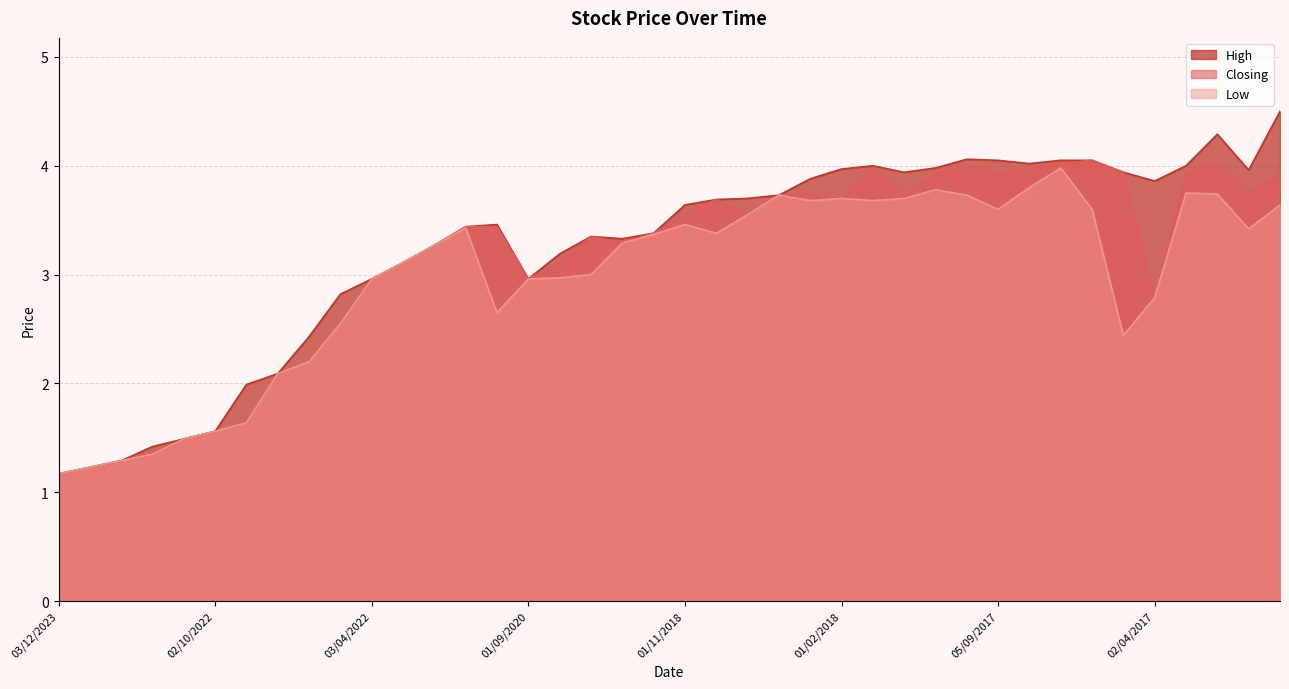

Reading right to left, what are all the values shown in this chart?

High: 01/12/2016=4.5	02/01/2017=4.0	01/02/2017=4.3	01/03/2017=4.0	02/04/2017=3.9	01/05/2017=3.9	01/06/2017=4.0	02/07/2017=4.0	01/08/2017=4.0	05/09/2017=4.0	01/10/2017=4.1	01/11/2017=4.0	03/12/2017=3.9	02/01/2018=4.0	01/02/2018=4.0	01/03/2018=3.9	01/04/2018=3.7	01/08/2018=3.7	02/09/2018=3.7	01/11/2018=3.6	01/05/2019=3.4	02/06/2019=3.3	01/09/2019=3.4	01/03/2020=3.2	01/09/2020=3.0	01/12/2020=3.5	01/03/2021=3.4	01/07/2021=3.3	02/01/2022=3.1	03/04/2022=3.0	08/05/2022=2.8	03/07/2022=2.4	01/08/2022=2.1	01/09/2022=2.0	02/10/2022=1.6	01/11/2022=1.5	01/05/2023=1.4	04/06/2023=1.3	02/07/2023=1.2	03/12/2023=1.2
Closing: 01/12/2016=3.9	02/01/2017=3.8	01/02/2017=4.0	01/03/2017=3.9	02/04/2017=2.8	01/05/2017=3.9	01/06/2017=4.0	02/07/2017=4.0	01/08/2017=4.0	05/09/2017=3.9	01/10/2017=4.0	01/11/2017=3.9	03/12/2017=3.7	02/01/2018=4.0	01/02/2018=3.7	01/03/2018=3.7	01/04/2018=3.7	01/08/2018=3.5	02/09/2018=3.7	01/11/2018=3.5	01/05/2019=3.4	02/06/2019=3.3	01/09/2019=3.4	01/03/2020=3.1	01/09/2020=3.0	01/12/2020=3.4	01/03/2021=3.4	01/07/2021=3.3	02/01/2022=3.1	03/04/2022=3.0	08/05/2022=2.5	03/07/2022=2.2	01/08/2022=2.1	01/09/2022=1.6	02/10/2022=1.6	01/11/2022=1.5	01/05/2023=1.4	04/06/2023=1.3	02/07/2023=1.2	03/12/2023=1.2
Low: 01/12/2016=3.6	02/01/2017=3.4	01/02/2017=3.7	01/03/2017=3.8	02/04/2017=2.8	01/05/2017=2.4	01/06/2017=3.6	02/07/2017=4.0	01/08/2017=3.8	05/09/2017=3.6	01/10/2017=3.7	01/11/2017=3.8	03/12/2017=3.7	02/01/2018=3.7	01/02/2018=3.7	01/03/2018=3.7	01/04/2018=3.7	01/08/2018=3.5	02/09/2018=3.4	01/11/2018=3.5	01/05/2019=3.4	02/06/2019=3.3	01/09/2019=3.0	01/03/2020=3.0	01/09/2020=3.0	01/12/2020=2.6	01/03/2021=3.4	01/07/2021=3.3	02/01/2022=3.1	03/04/2022=3.0	08/05/2022=2.5	03/07/2022=2.2	01/08/2022=2.1	01/09/2022=1.6	02/10/2022=1.6	01/11/2022=1.5	01/05/2023=1.4	04/06/2023=1.3	02/07/2023=1.2	03/12/2023=1.2